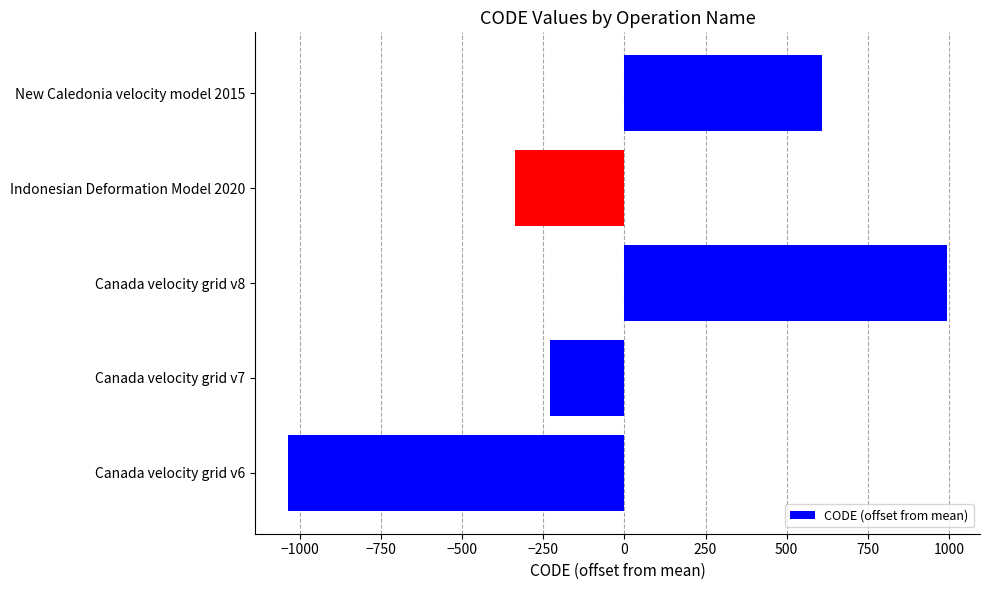

Which label corresponds to the largest value in the chart?

Canada velocity grid v8